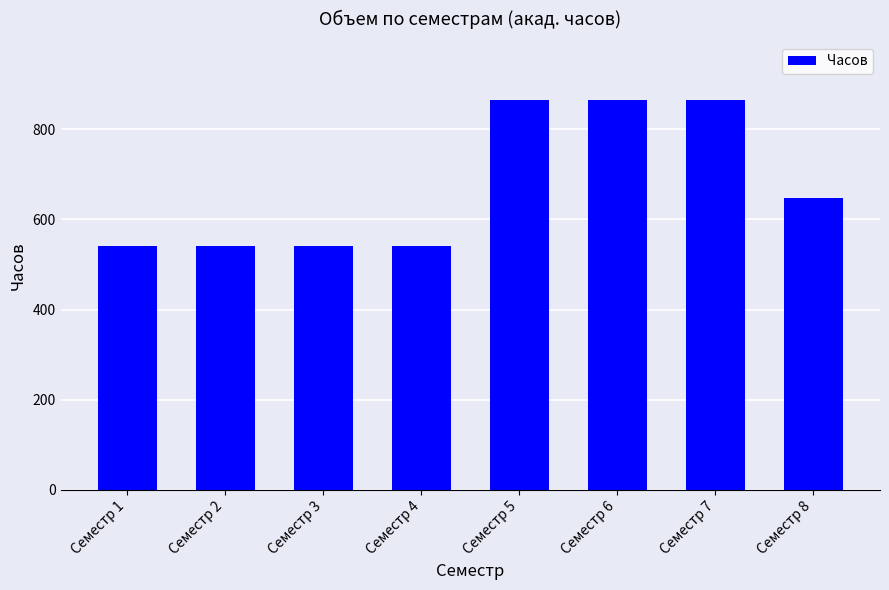

What is the maximum value shown in the chart?

864